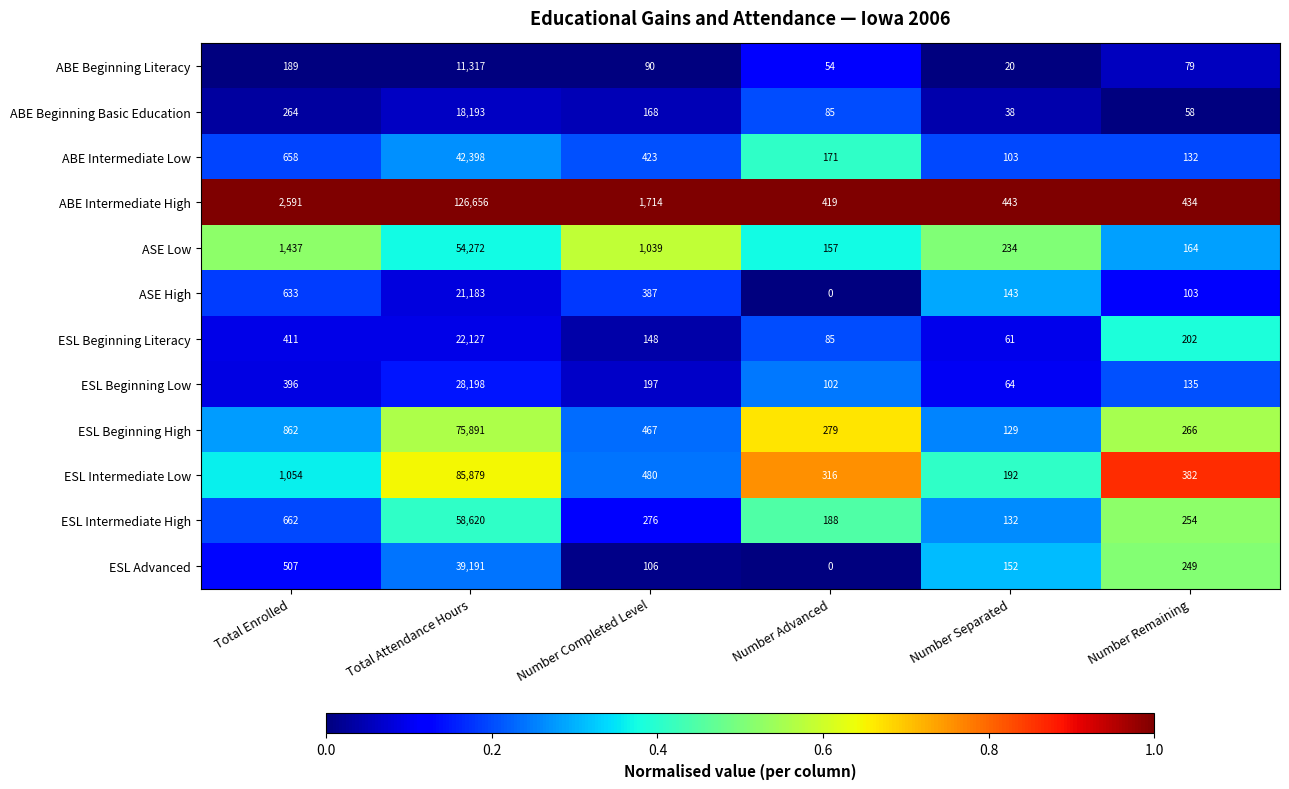

True or false: ESL Advanced has a value of 249 at Number Remaining.

True